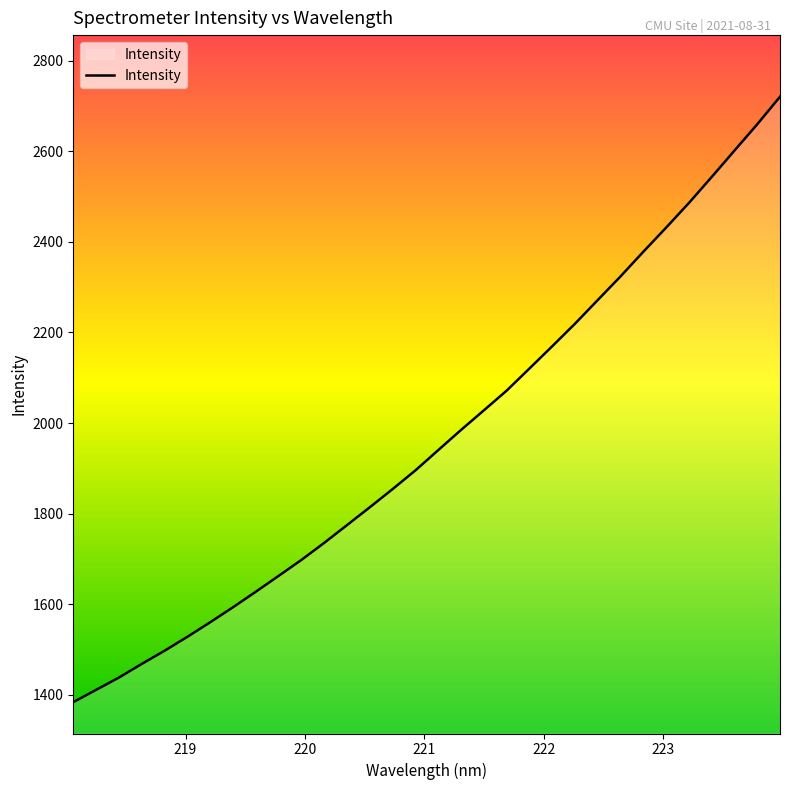

What is the average value?

1965.5